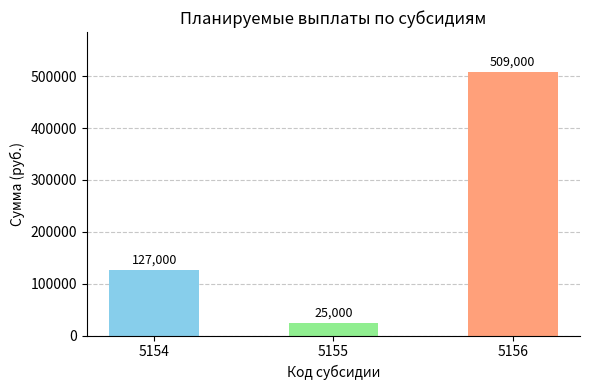

True or false: the data shows 266520 at 5156.

False